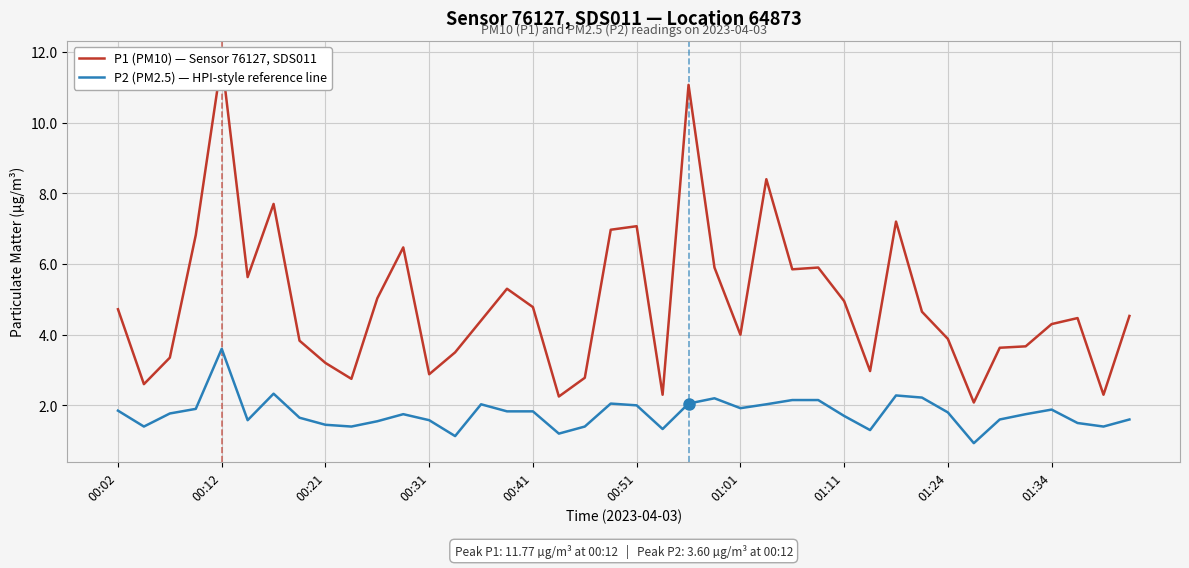

What is the maximum value for P2 (PM2.5) — HPI-style reference line?

3.6